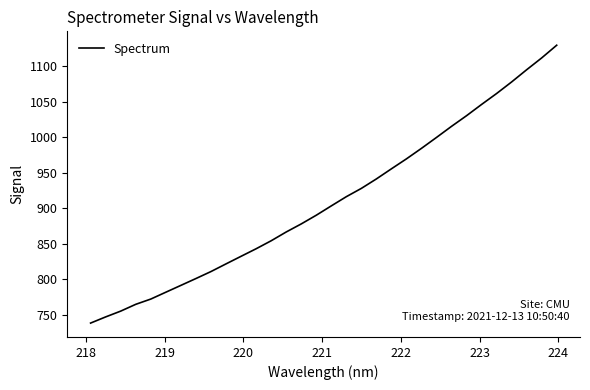

What is the smallest value displayed?

738.0